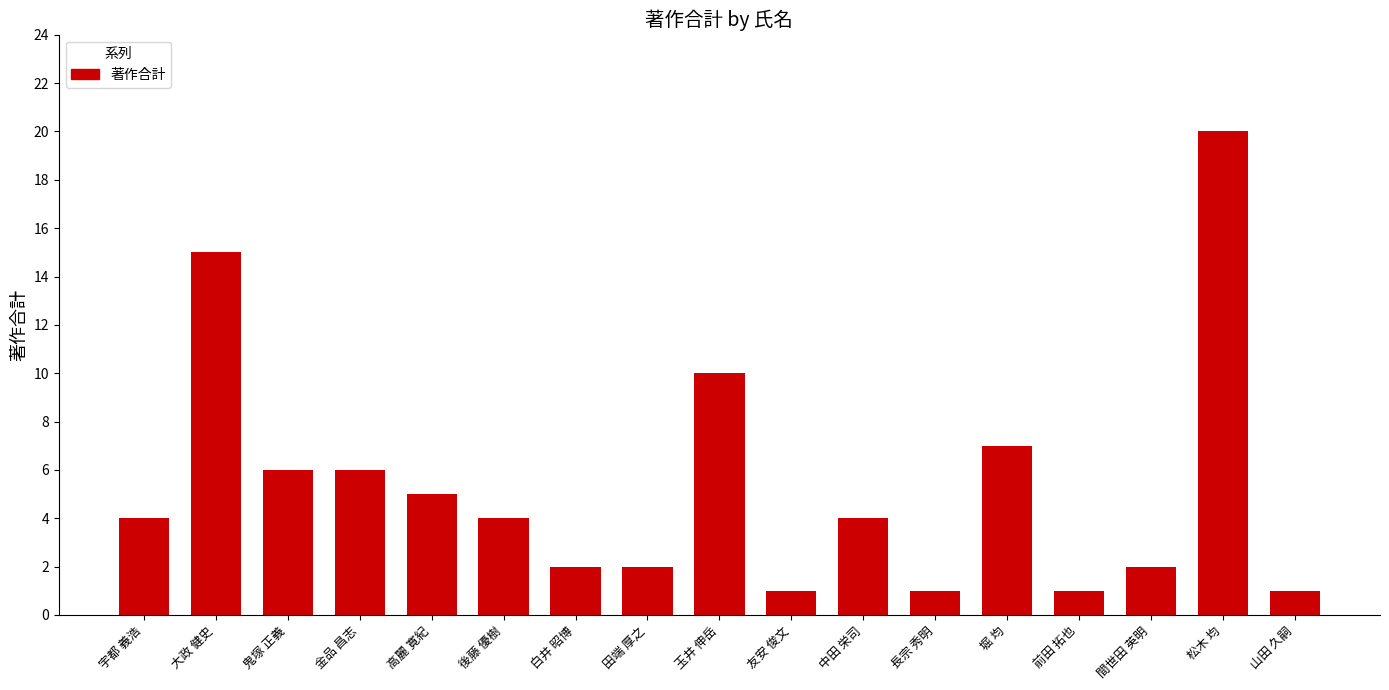

How many bars are there in total?

17